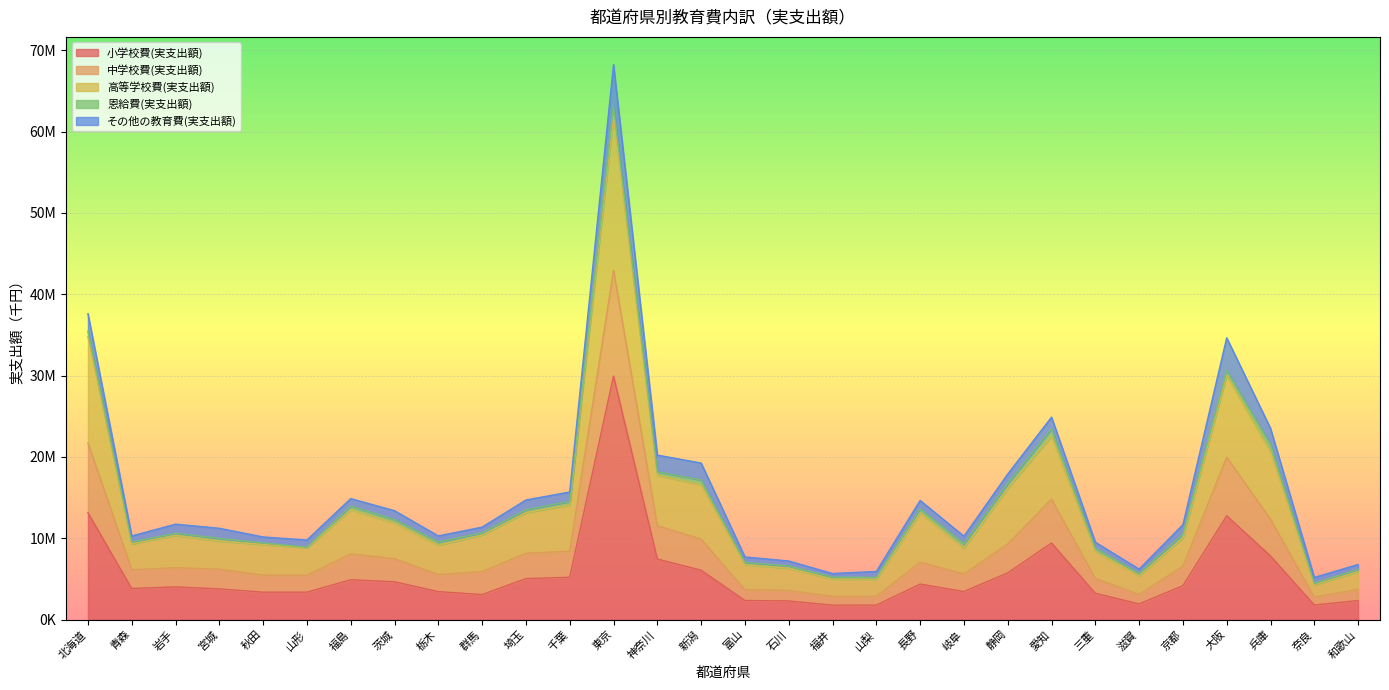

What are all the series names shown in the legend?

小学校費(実支出額), 中学校費(実支出額), 高等学校費(実支出額), 恩給費(実支出額), その他の教育費(実支出額)